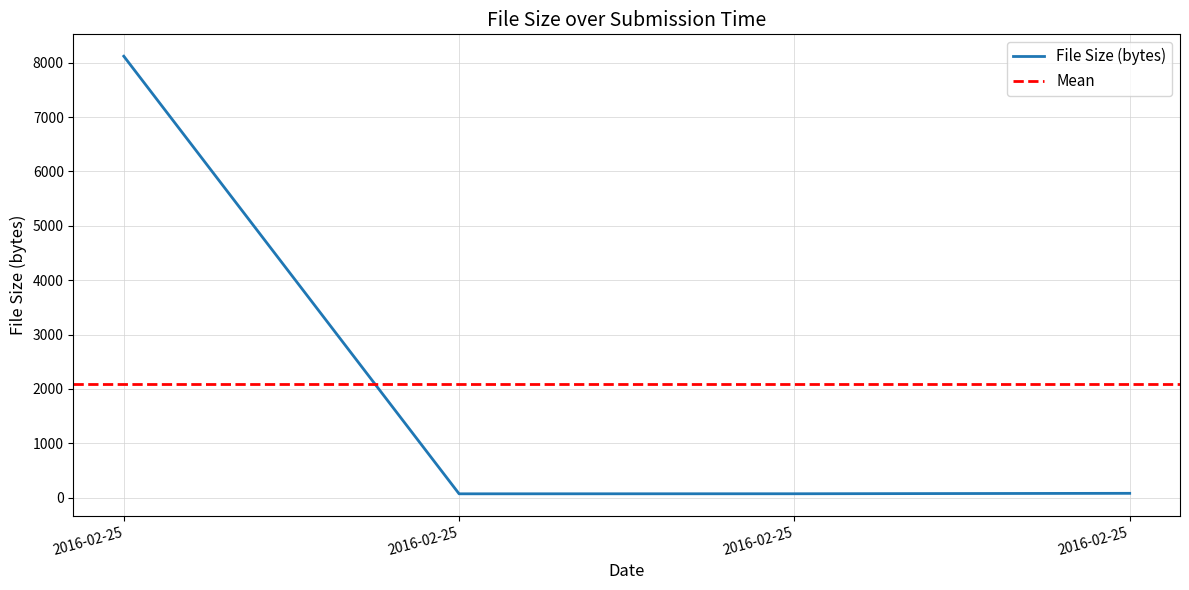

What is the smallest value displayed?

71